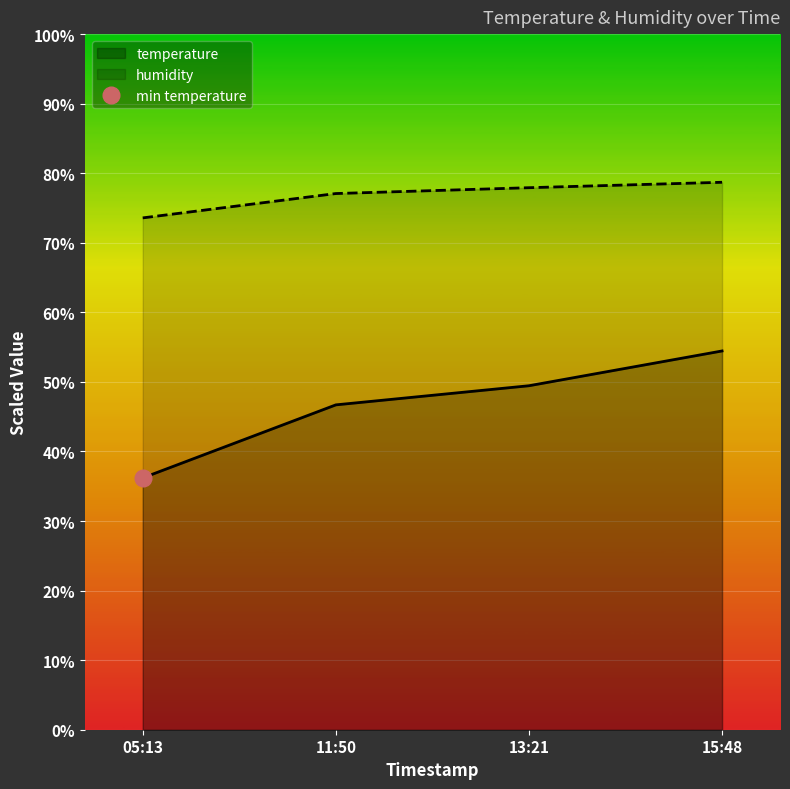

True or false: temperature and humidity cross at least once.

False